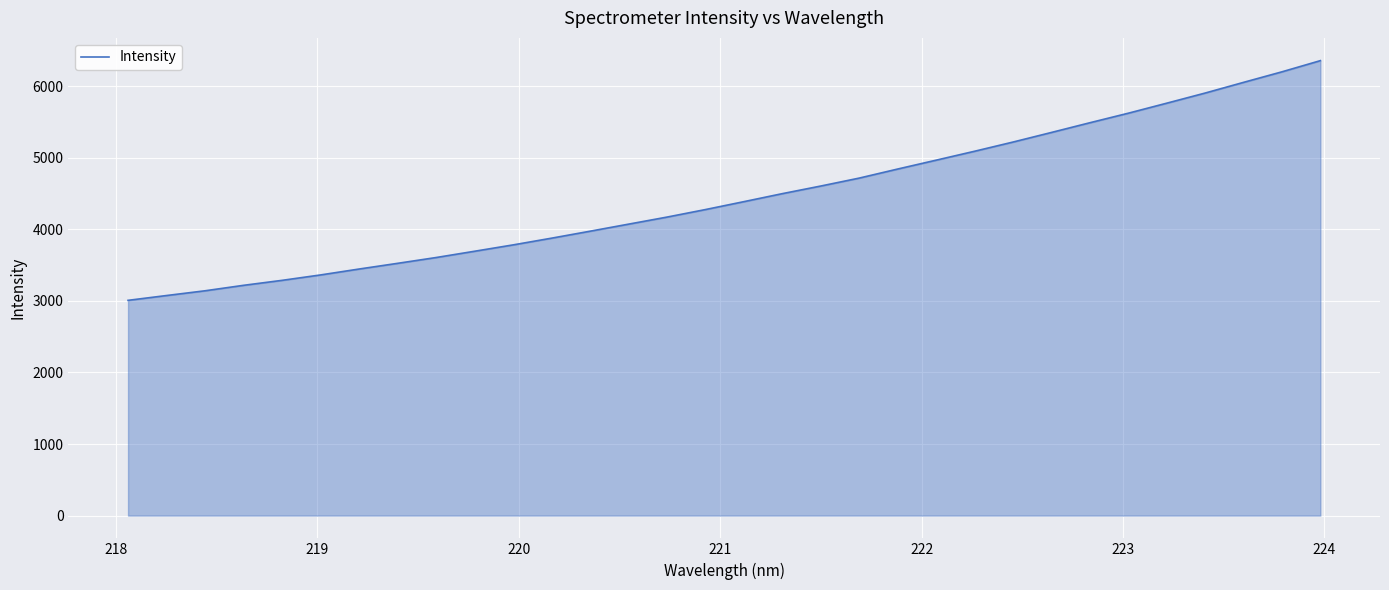

What is the difference between the second highest and second lowest values?

3125.2